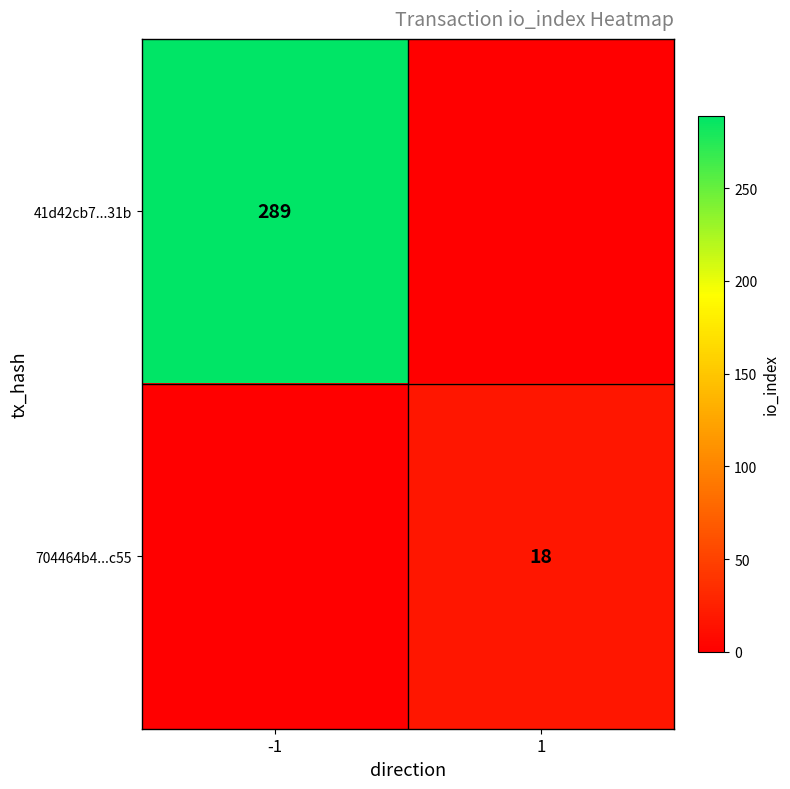

True or false: 704464b4...c55 has a value of 32 at 1.

False